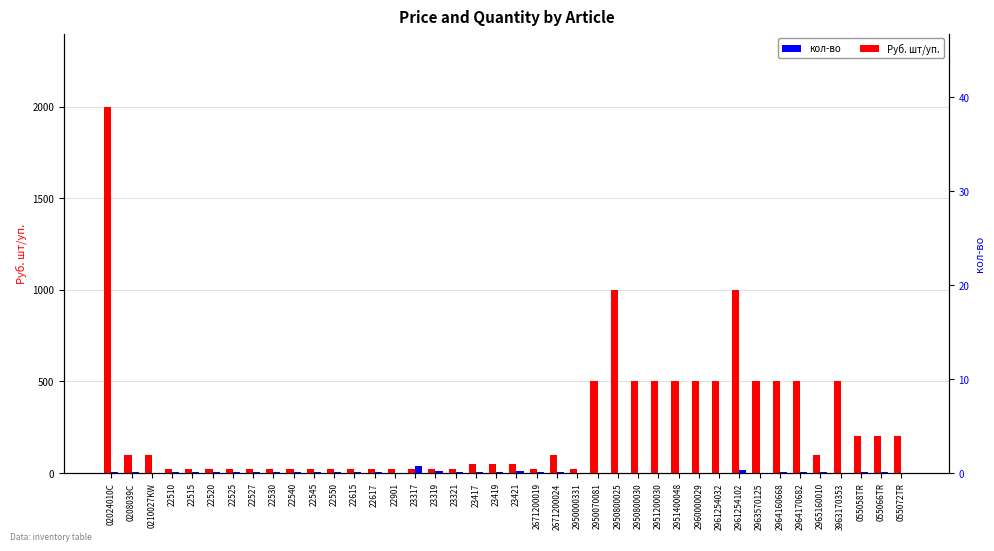

Is the value of Руб. шт/уп. at 23321 greater than the value of кол-во at 2671200024?

Yes